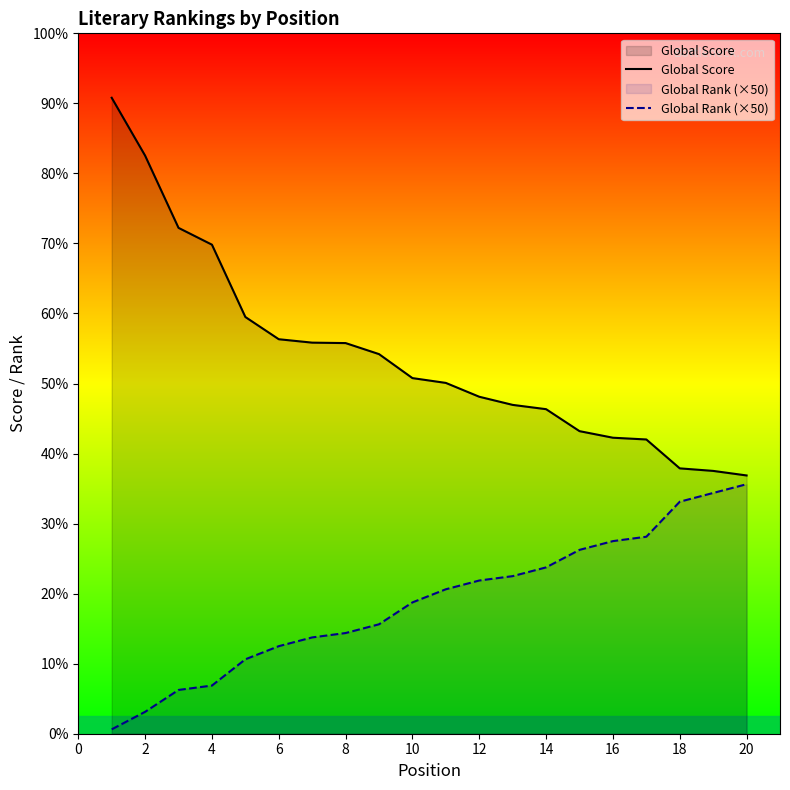

What are all the series names shown in the legend?

Global Score, Global Rank (×50)